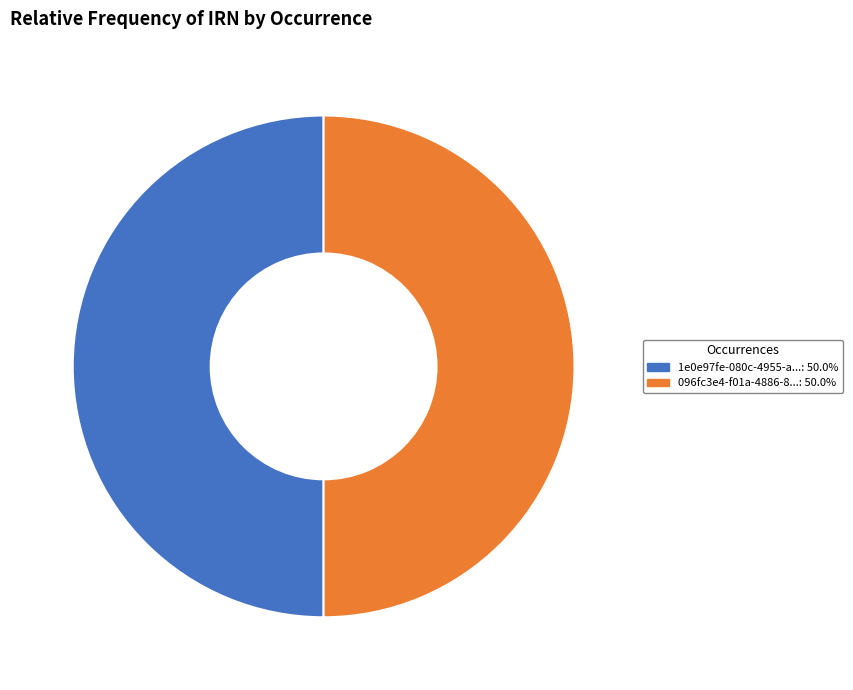

How many segments does this pie chart have?

2